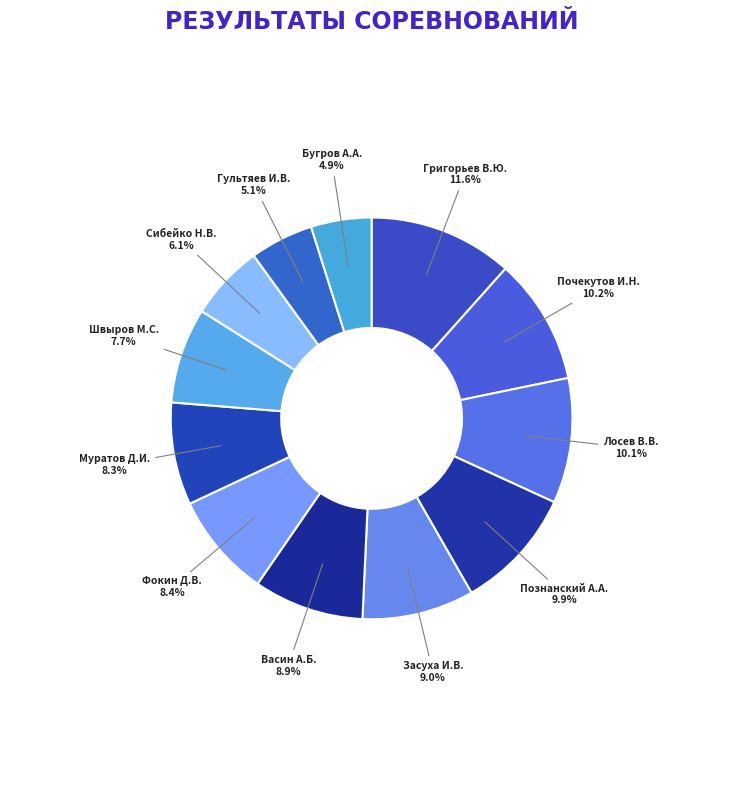

Is there any slice that represents more than half of the pie?

No